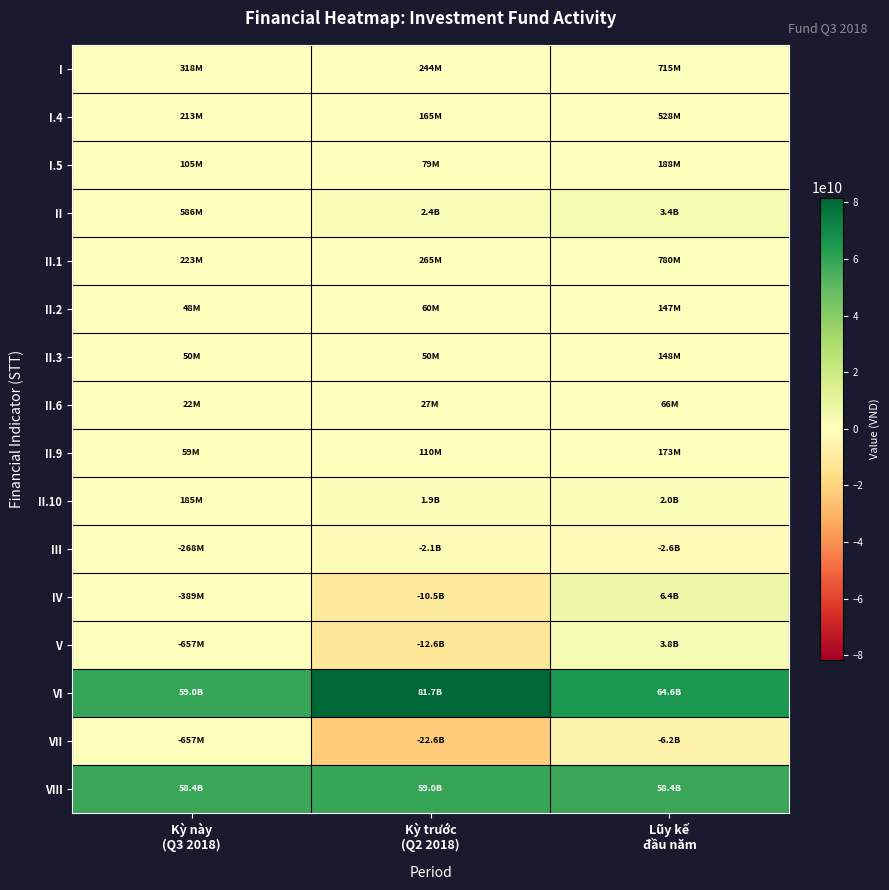

Rank the series by their maximum value, from lowest to highest.

VII, III, II.6, II.2, II.3, II.9, I.5, I.4, I, II.1, II.10, II, V, IV, VIII, VI